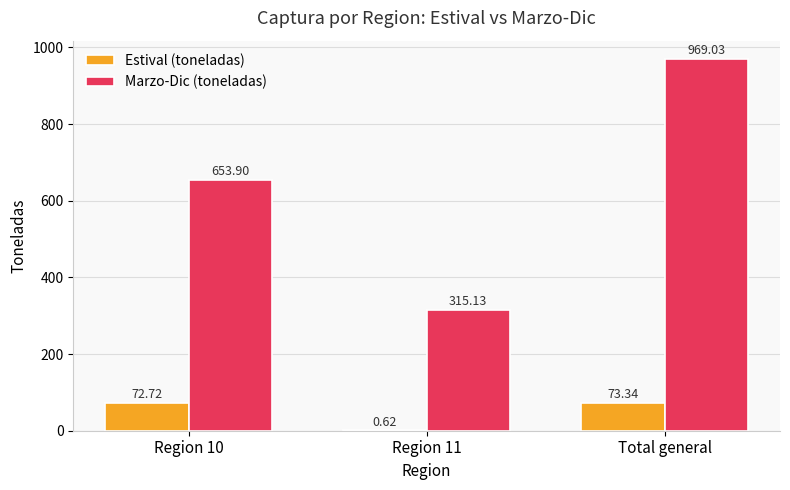

Which category has the highest value in the Estival (toneladas) series?

Total general